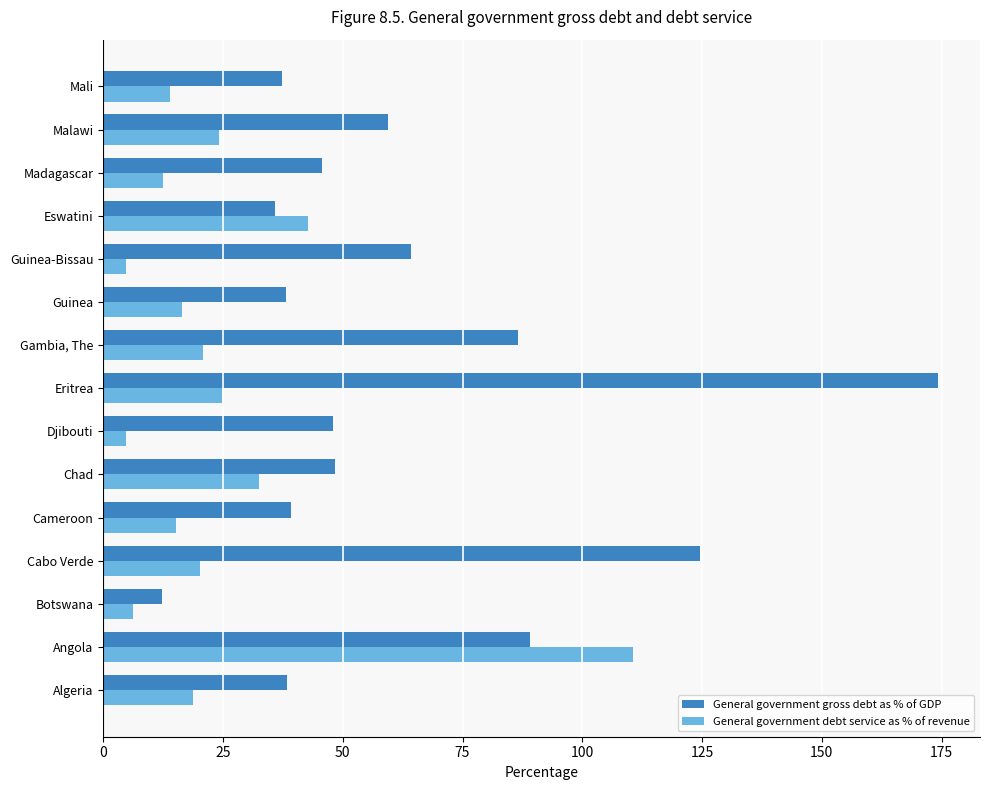

What is the sum of the General government debt service as % of revenue values at Cameroon and Djibouti?

19.9